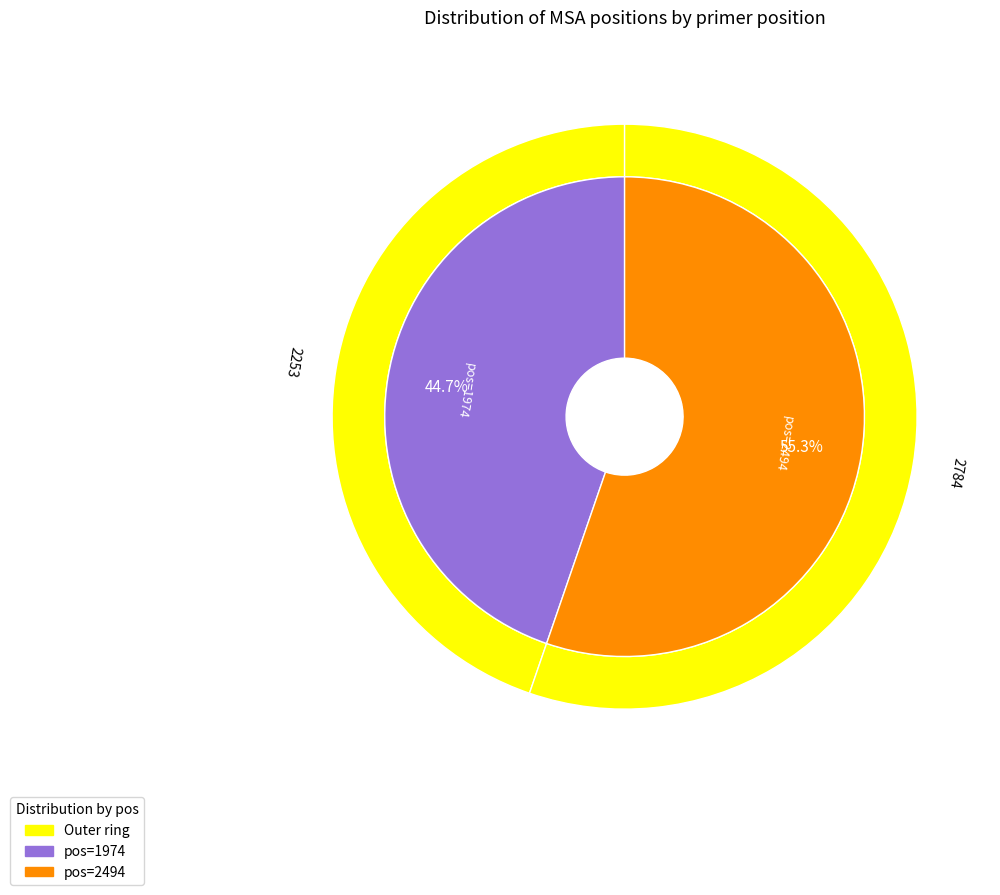

Combined, do 2494 and 1974 account for over 50%?

Yes